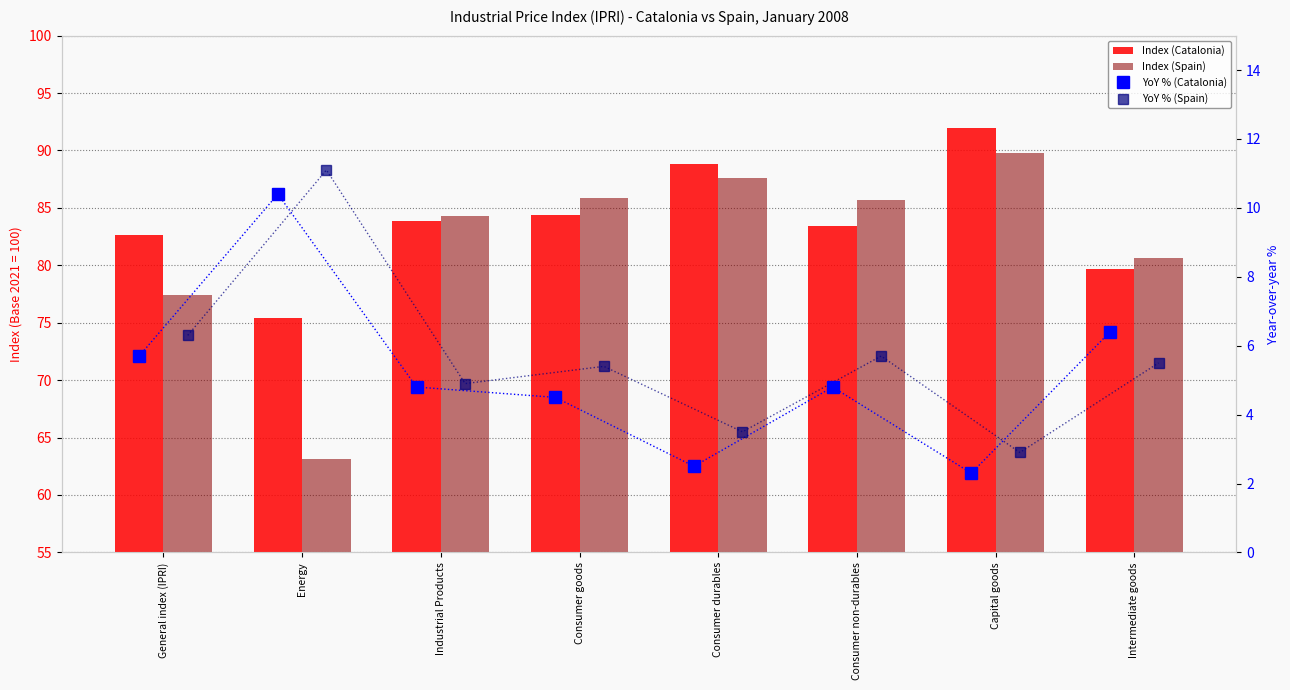

What is the approximate value of Index (Catalonia) at Intermediate goods?

79.7